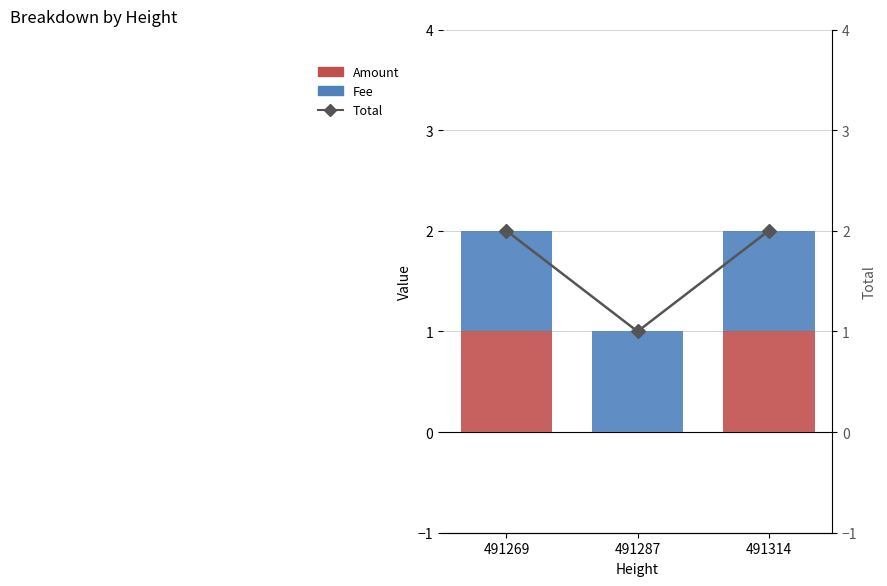

At which category is the sum across all series the highest?

491269